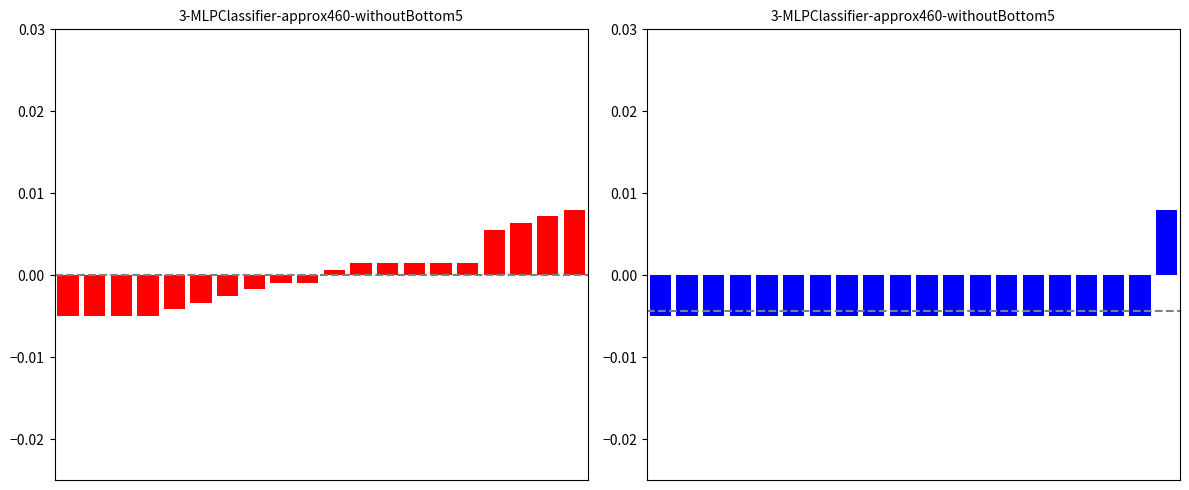

At which category is the sum across all series the highest?

19